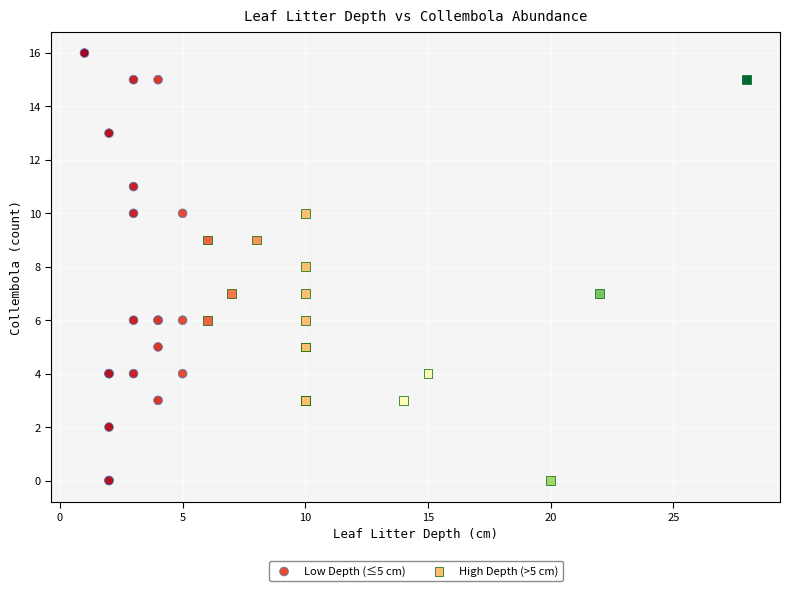

Which series has the widest spread of Y values?

Low Depth (≤5 cm)